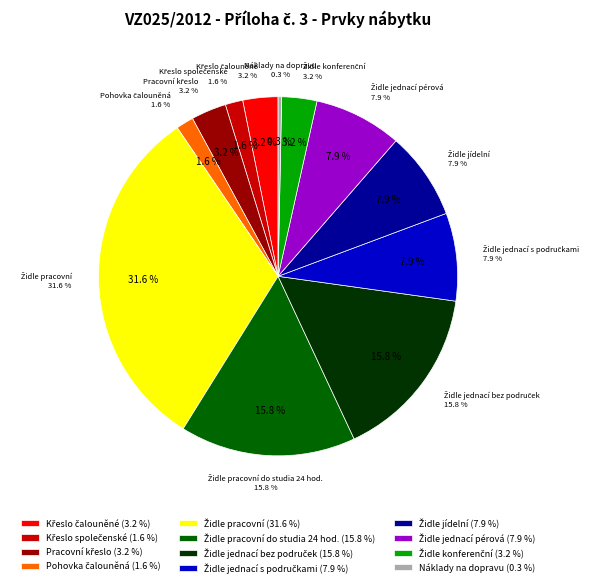

To the nearest percent, what is the combined percentage of Křeslo společenské and Židle pracovní do studia 24 hod.?

17%